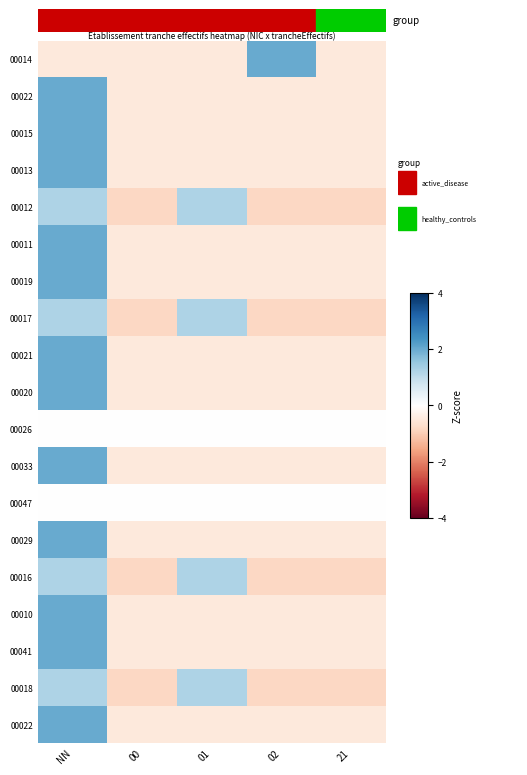

Which label corresponds to the smallest value in the chart?

00